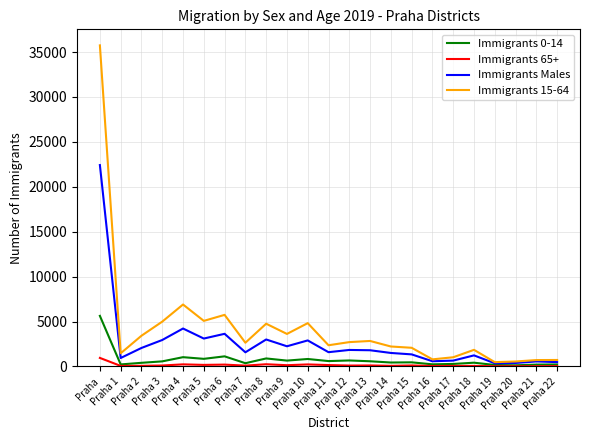

Is the value of Immigrants Males at Praha 6 greater than the value of Immigrants 0-14 at Praha 1?

Yes